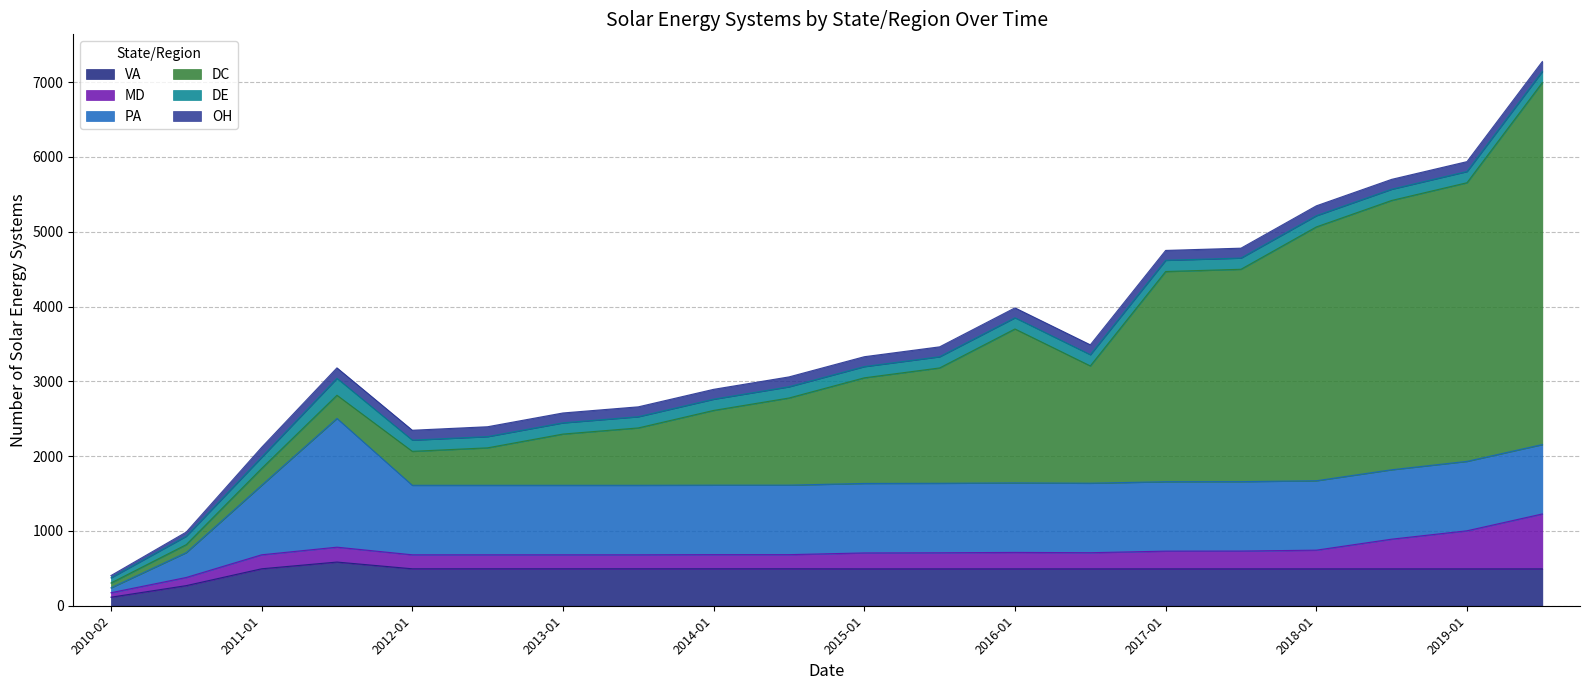

What is the difference between the maximum and second lowest values in the DC series?

4731